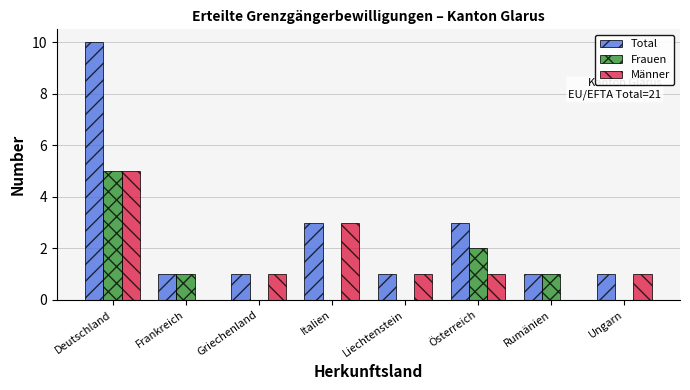

Reading left to right, what are all the values shown in this chart?

Total: Deutschland=10	Frankreich=1	Griechenland=1	Italien=3	Liechtenstein=1	Österreich=3	Rumänien=1	Ungarn=1
Frauen: Deutschland=5	Frankreich=1	Griechenland=0	Italien=0	Liechtenstein=0	Österreich=2	Rumänien=1	Ungarn=0
Männer: Deutschland=5	Frankreich=0	Griechenland=1	Italien=3	Liechtenstein=1	Österreich=1	Rumänien=0	Ungarn=1